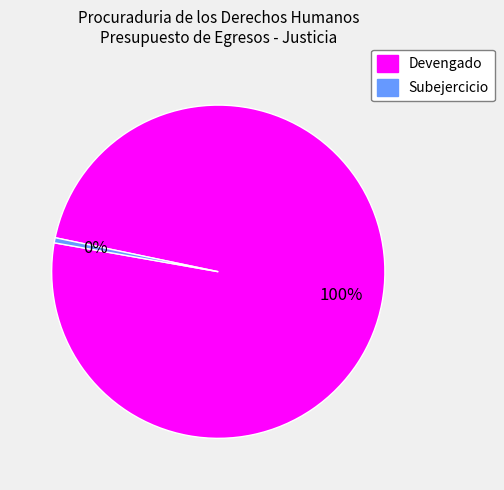

To the nearest percent, what is the average slice percentage?

50%